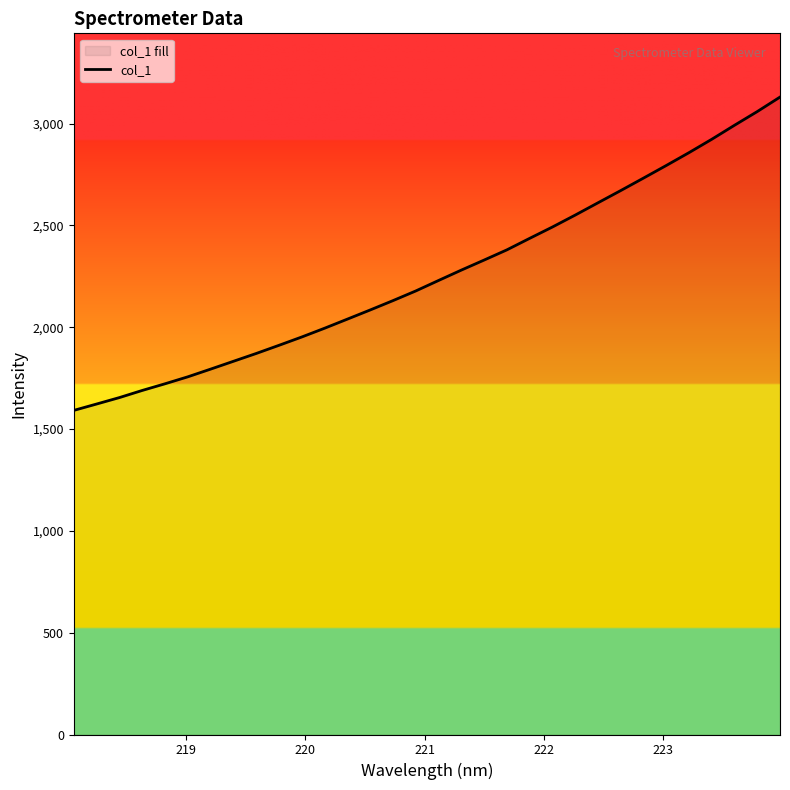

What is the smallest value displayed?

1591.6